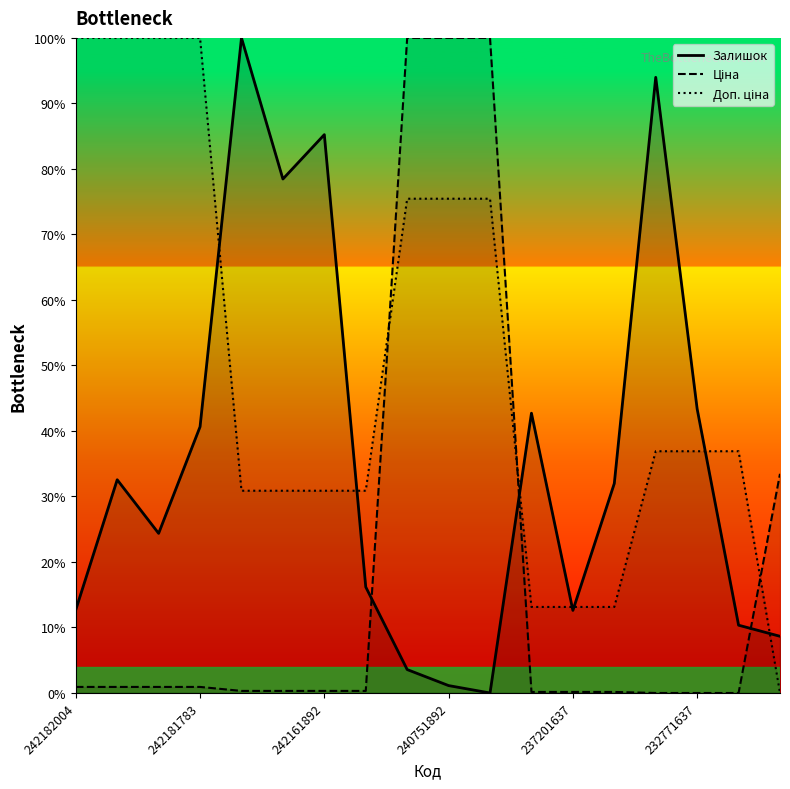

In Залишок, how many points are lower than both neighbors (excluding endpoints)?

4